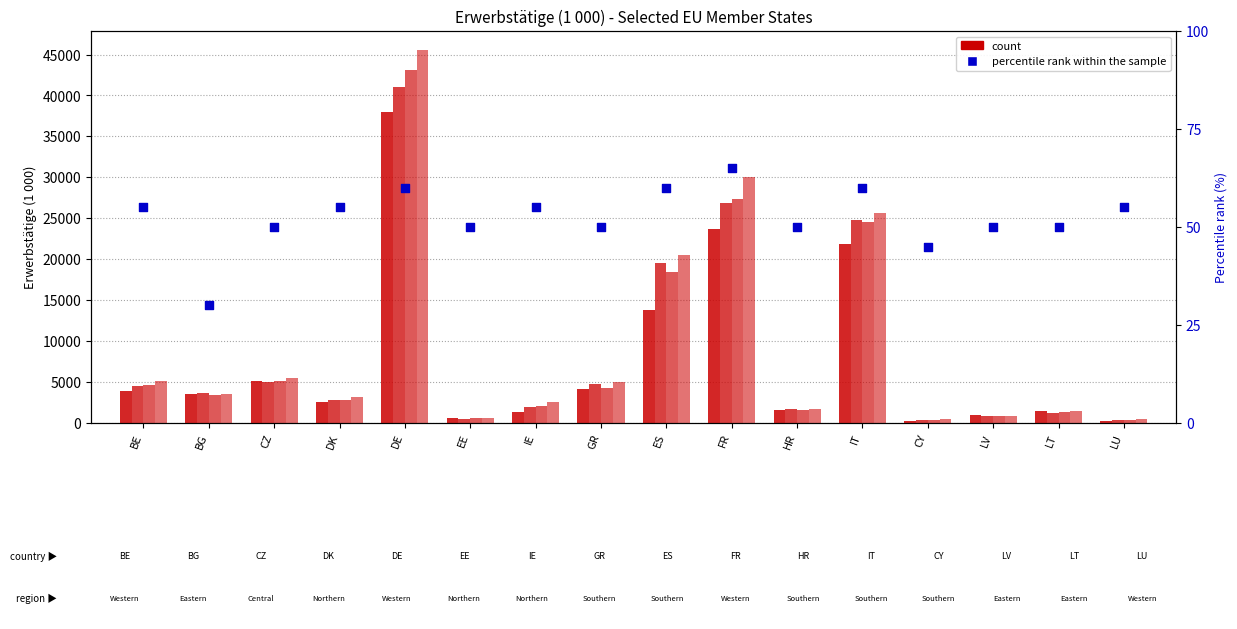

Which has a higher value, LU or FR?

FR